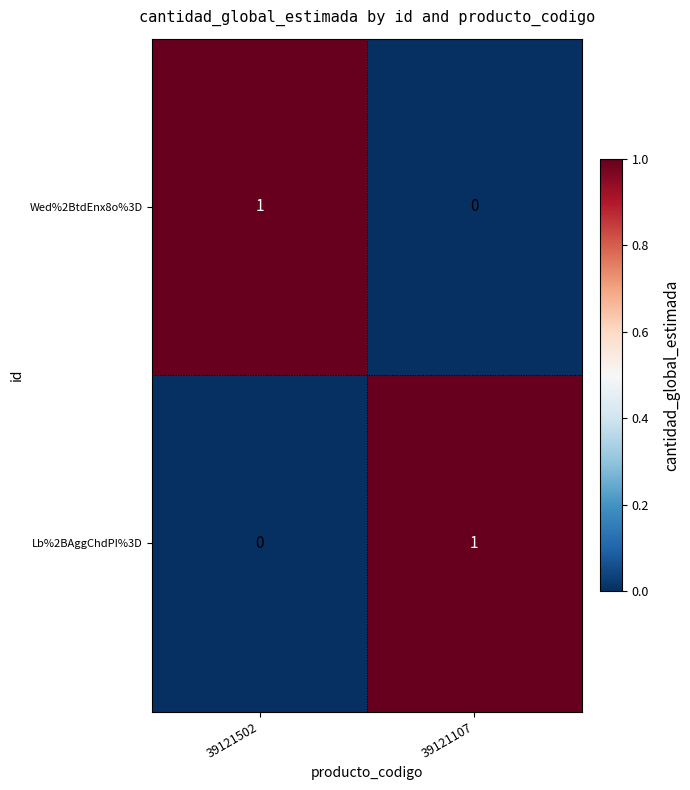

Count the number of data series in this chart.

2